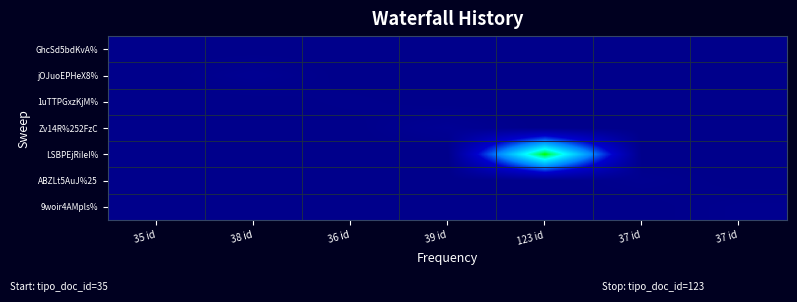

How many data points does each series have?

7